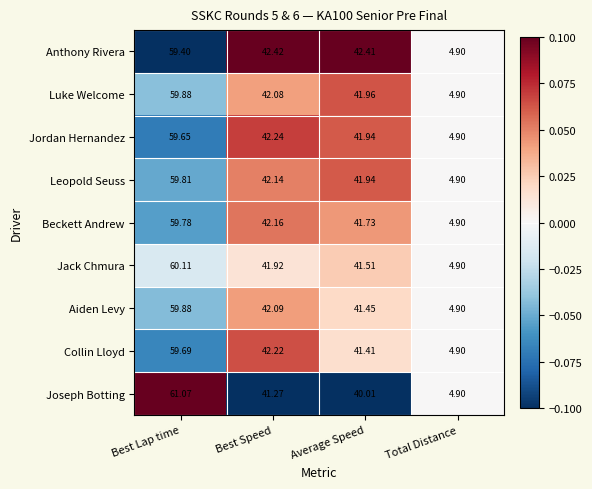

Which category has the lowest value in the Joseph Botting series?

Total Distance